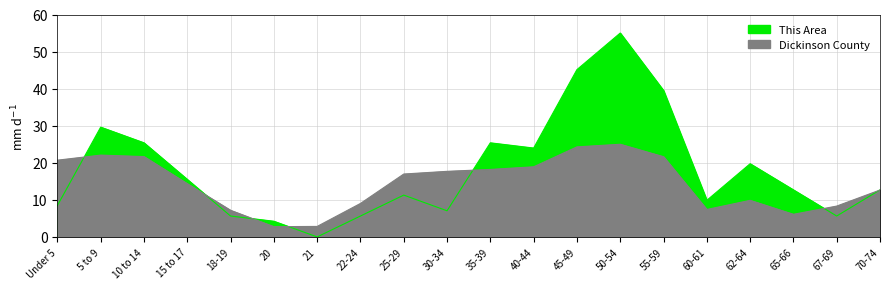

Which series changed the most between 5 to 9 and 45-49?

This Area